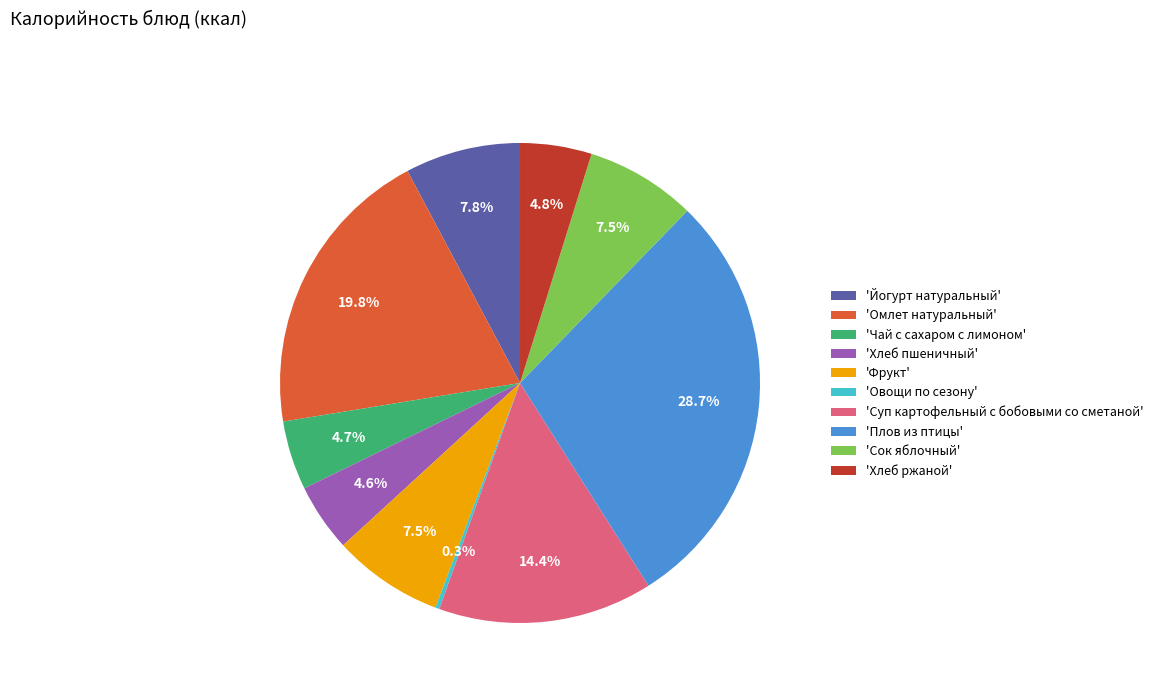

Does 'Суп картофельный с бобовыми со сметаной' account for over 50% of the chart?

No